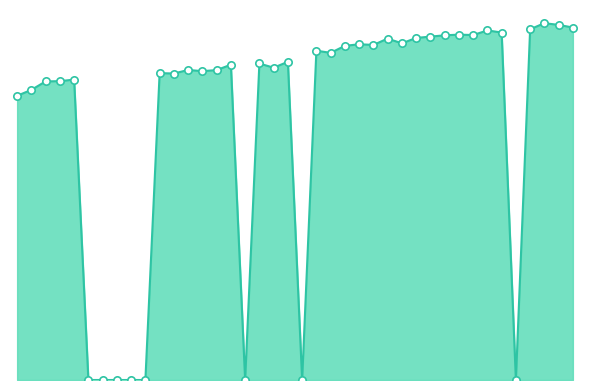

Does the chart have visible grid lines?

No